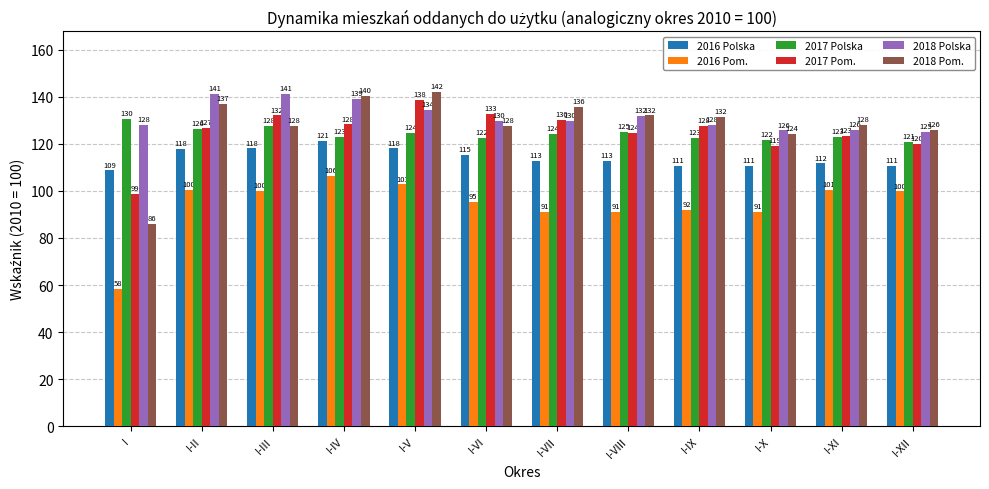

Is it true that 2018 Pom. equals 148.8 at I?

False